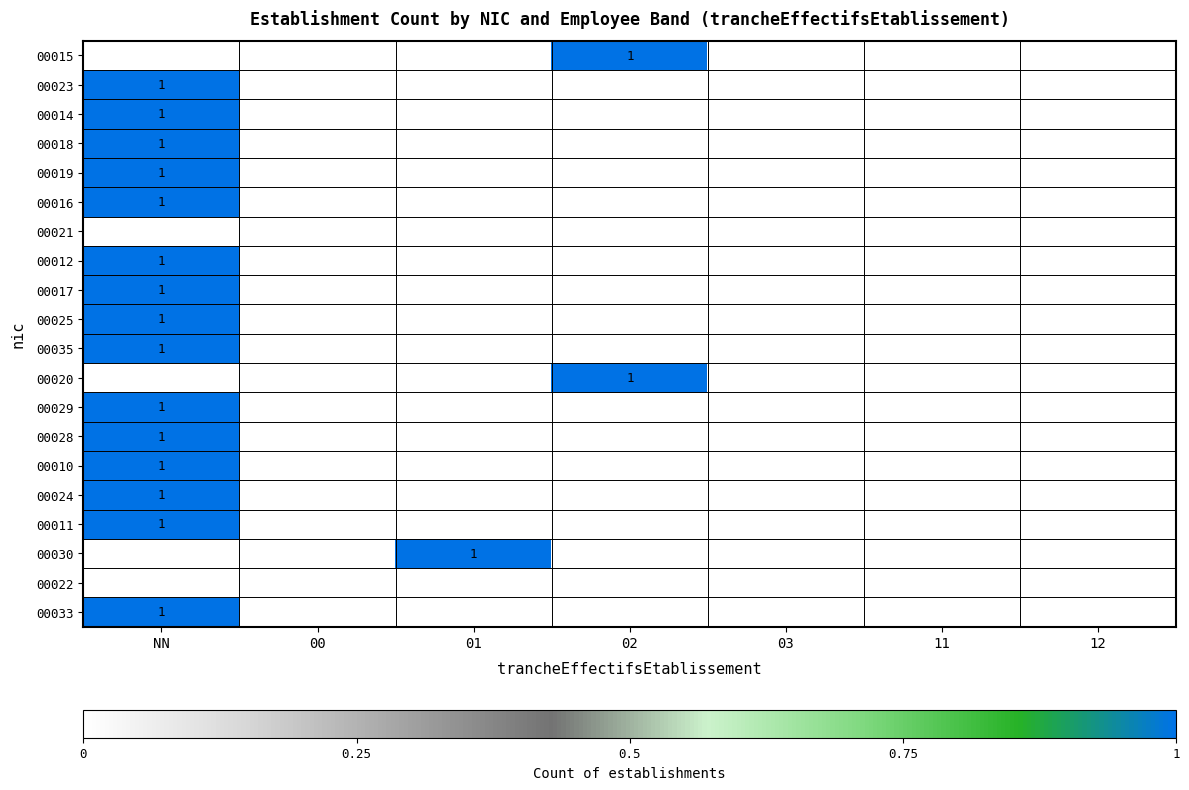

Read the 00020 value at 02.

1